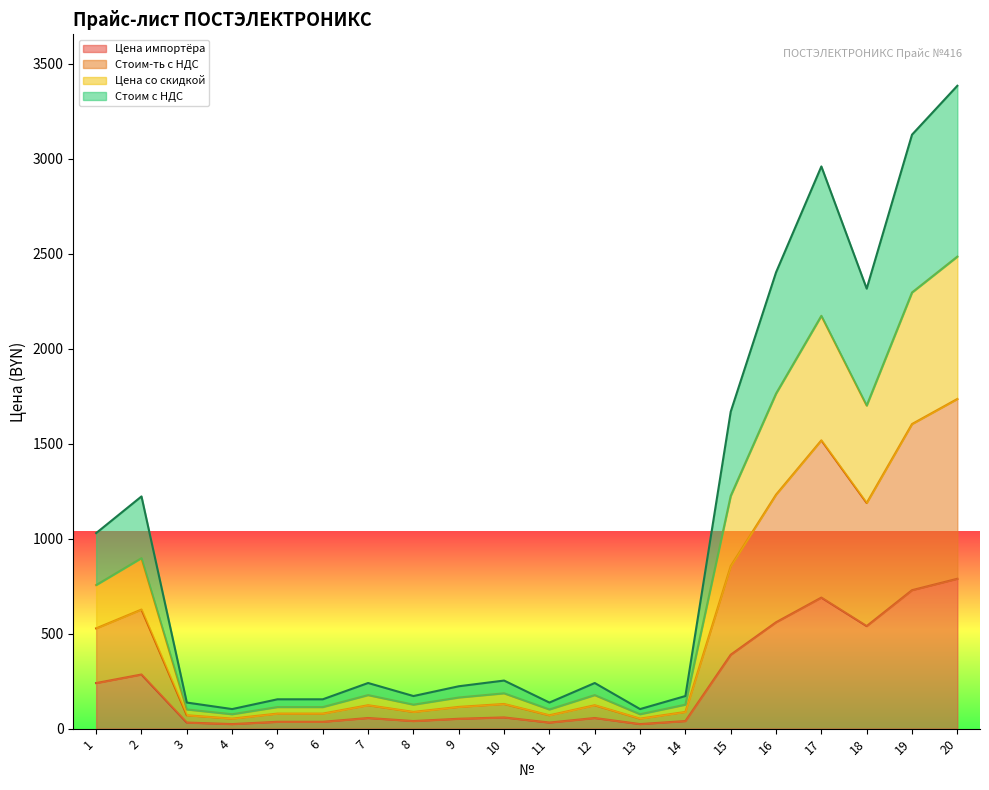

Reading left to right, what are all the values shown in this chart?

Цена импортёра: 1=240.0	2=285.0	3=32.0	4=24.0	5=36.0	6=36.0	7=56.0	8=40.0	9=52.0	10=59.0	11=32.0	12=56.0	13=24.0	14=40.0	15=389.0	16=560.0	17=690.0	18=540.0	19=729.0	20=789.0
Стоим-ть с НДС: 1=528.0	2=627.0	3=70.4	4=52.8	5=79.2	6=79.2	7=123.2	8=88.0	9=114.4	10=129.8	11=70.4	12=123.2	13=52.8	14=88.0	15=855.8	16=1232.0	17=1518.0	18=1188.0	19=1603.8	20=1735.8
Цена со скидкой: 1=756.0	2=897.8	3=100.8	4=75.6	5=113.4	6=113.4	7=176.4	8=126.0	9=163.8	10=185.9	11=100.8	12=176.4	13=75.6	14=126.0	15=1225.3	16=1764.0	17=2173.5	18=1701.0	19=2296.3	20=2485.3
Стоим с НДС: 1=1029.6	2=1222.7	3=137.3	4=103.0	5=154.4	6=154.4	7=240.2	8=171.6	9=223.1	10=253.1	11=137.3	12=240.2	13=103.0	14=171.6	15=1668.8	16=2402.4	17=2960.1	18=2316.6	19=3127.4	20=3384.8